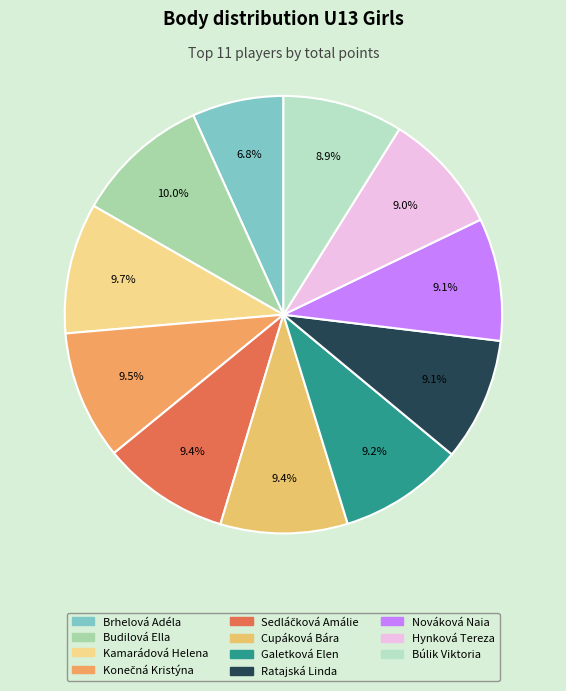

True or false: Cupáková Bára accounts for 15% of the total.

False